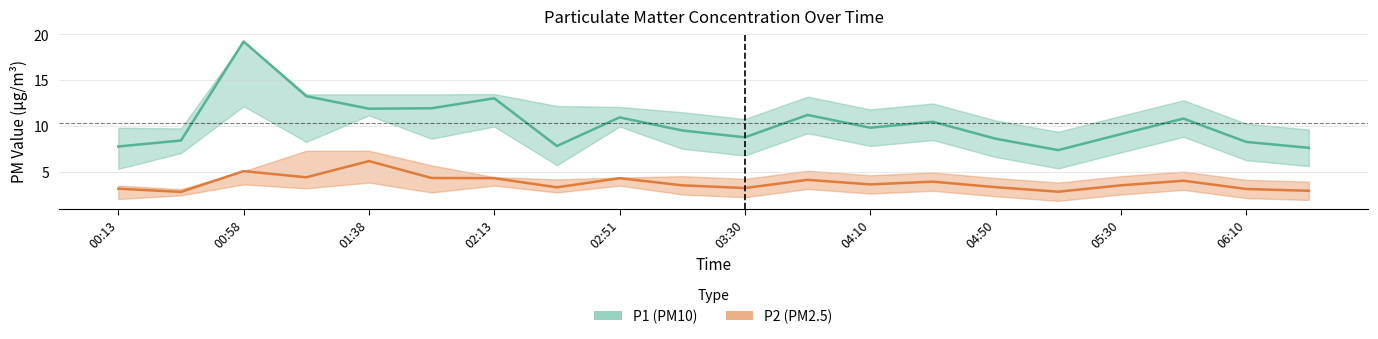

What is the minimum value shown in the chart?

1.8